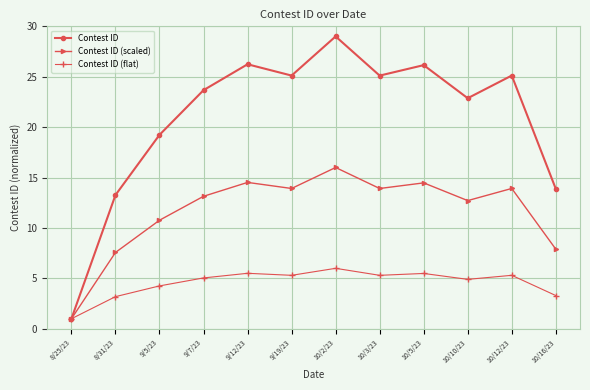

What are all the series names shown in the legend?

Contest ID, Contest ID (scaled), Contest ID (flat)